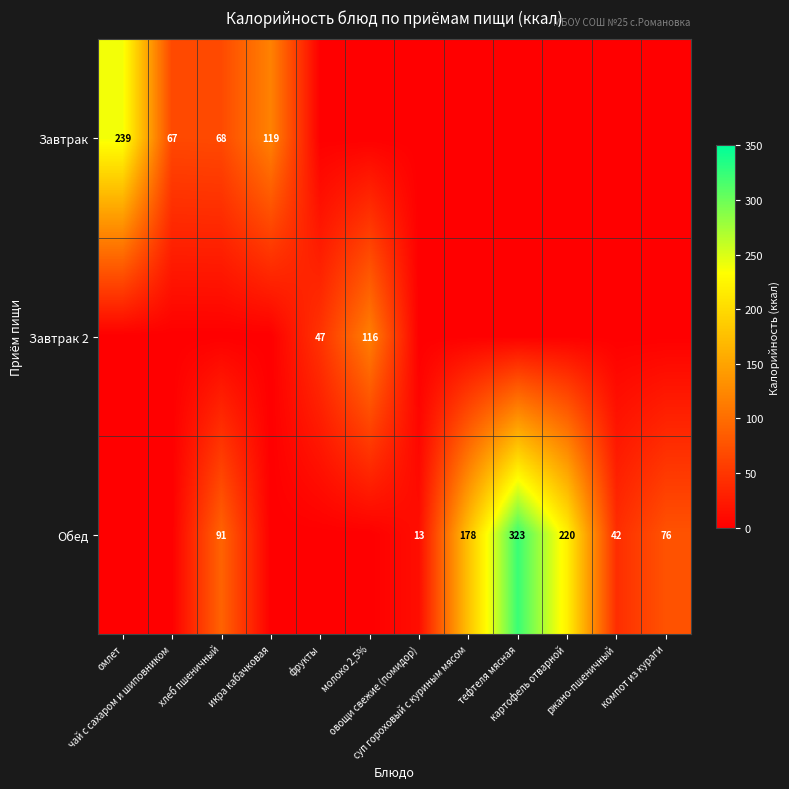

What is the total value across all series at хлеб пшеничный?

159.0